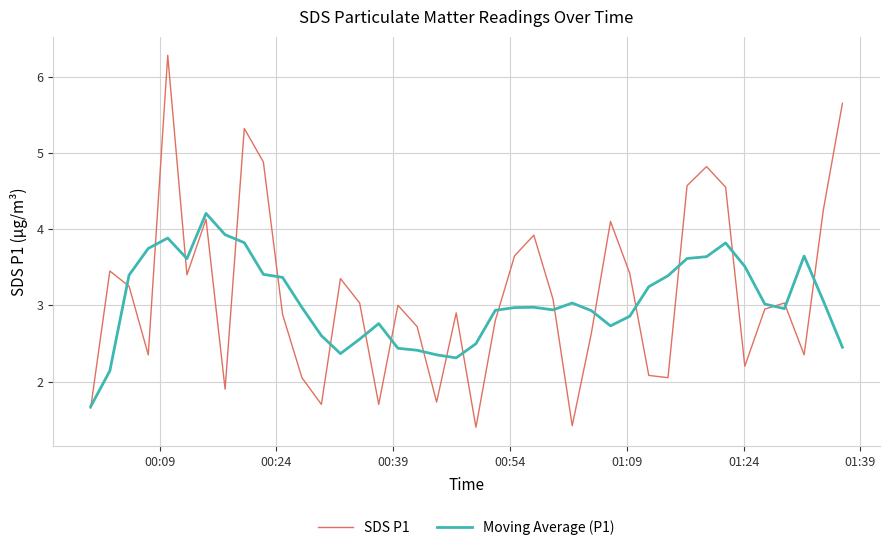

Which series has the widest spread of values?

SDS P1